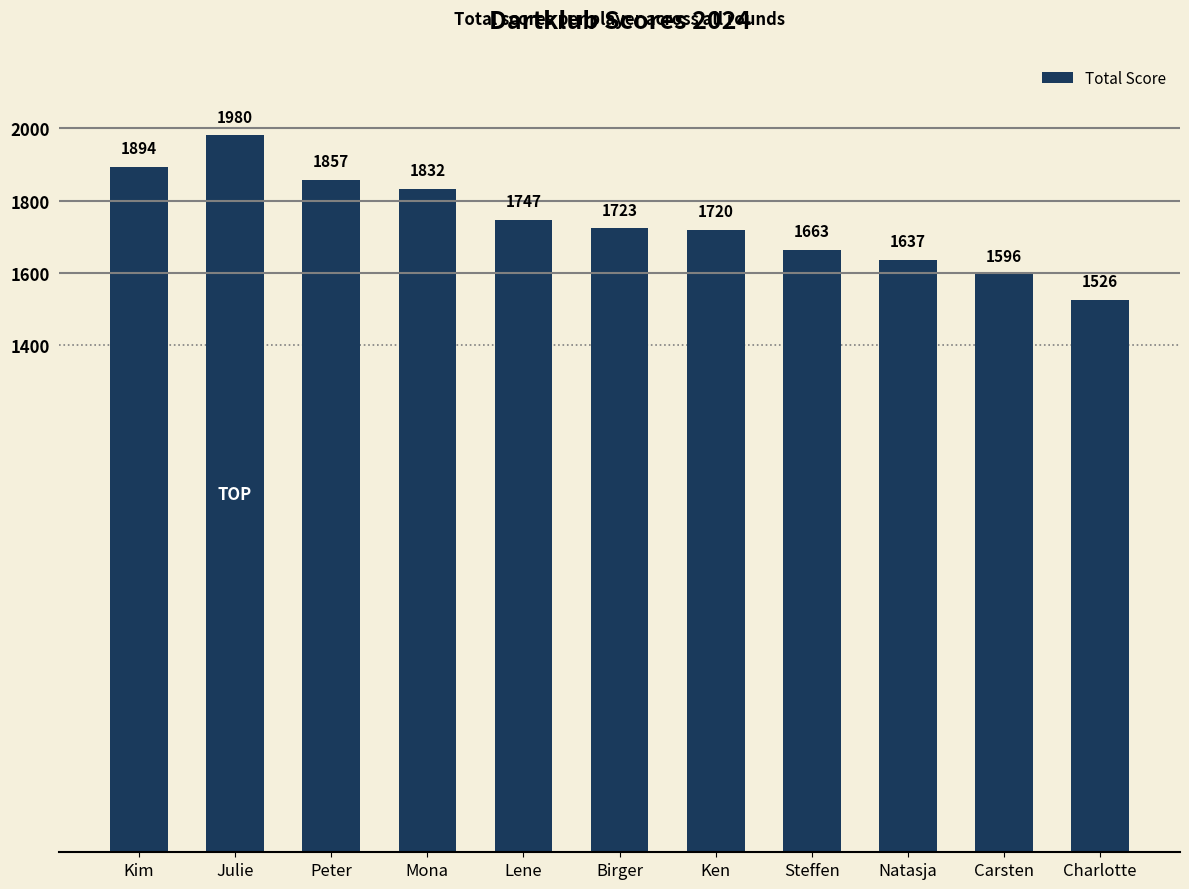

Rank the categories by value from lowest to highest.

Charlotte, Carsten, Natasja, Steffen, Ken, Birger, Lene, Mona, Peter, Kim, Julie